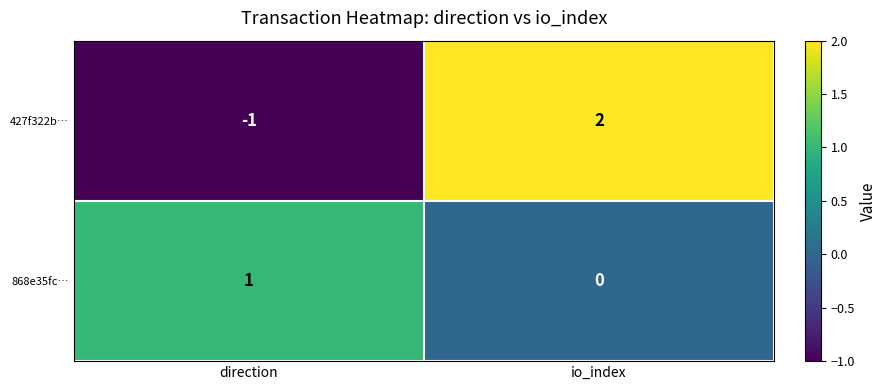

Count the number of categories in the chart.

2